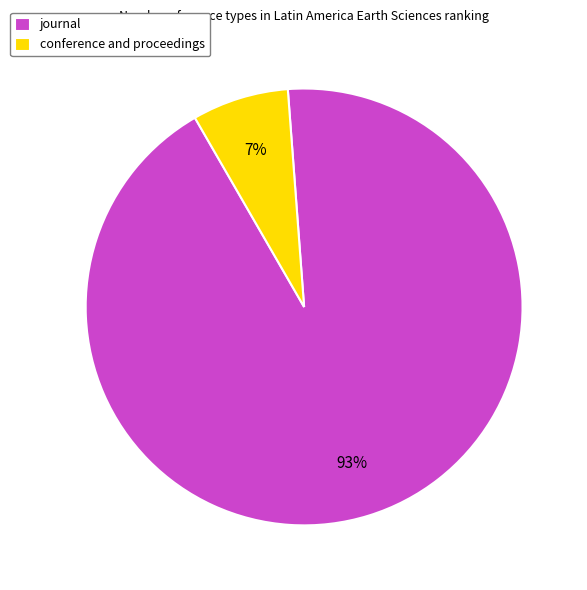

What percentage is the journal slice, to the nearest percent?

93%